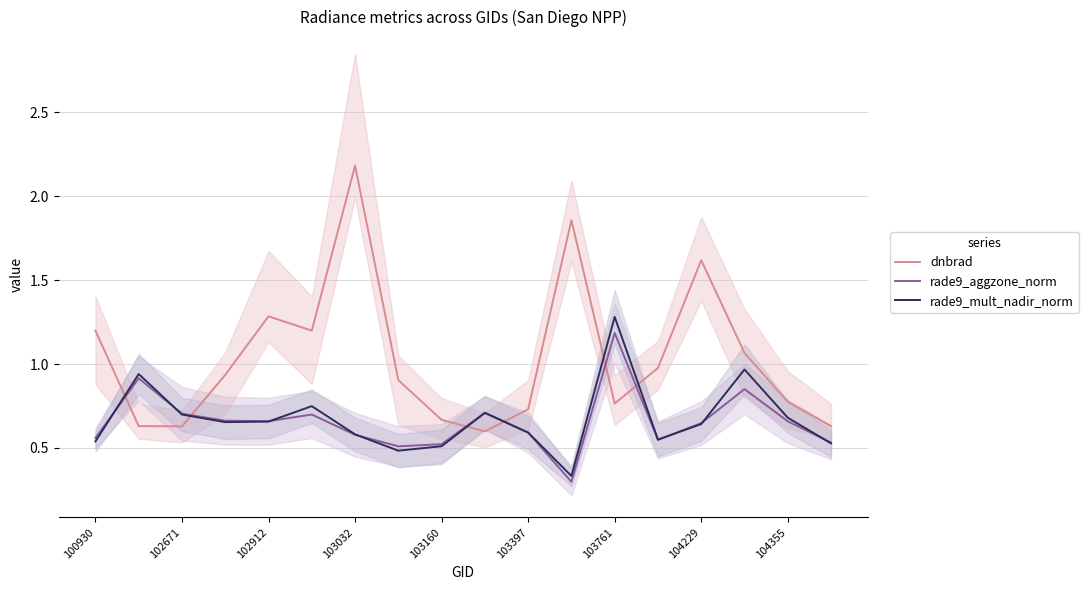

What is the maximum value for rade9_aggzone_norm?

1.2